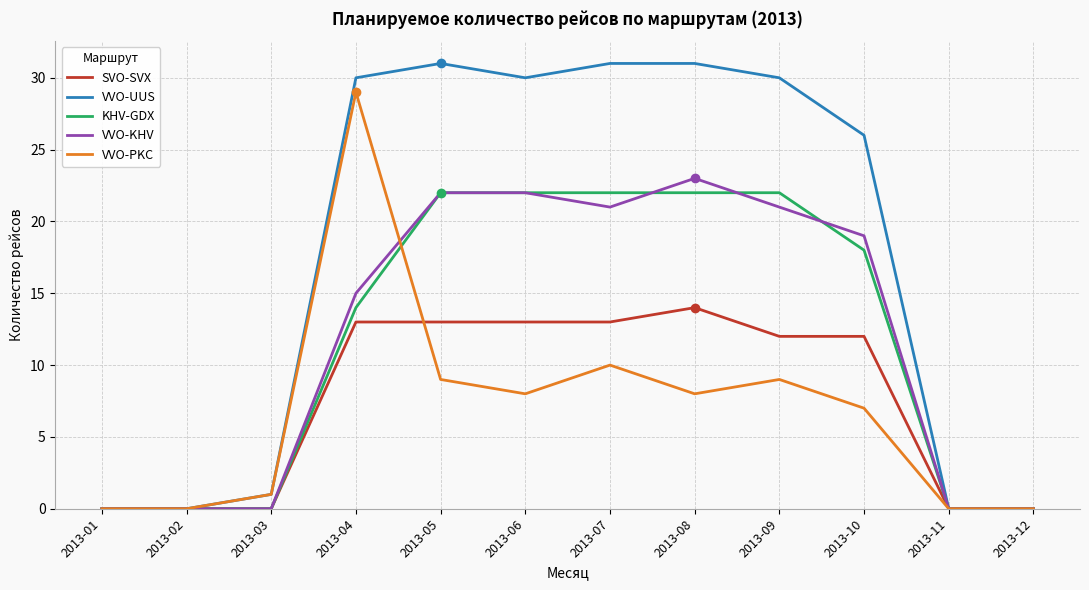

What is the greatest value displayed?

31